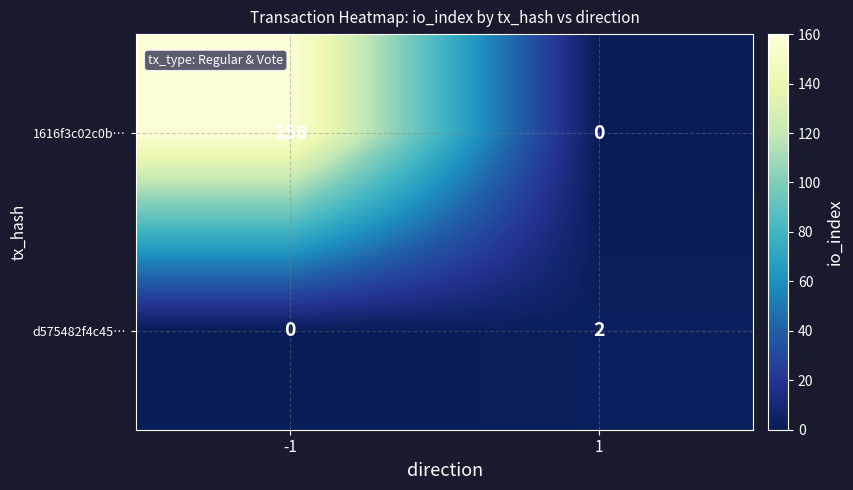

What is the difference between the maximum and minimum values in the 1616f3c02c0b… series?

158